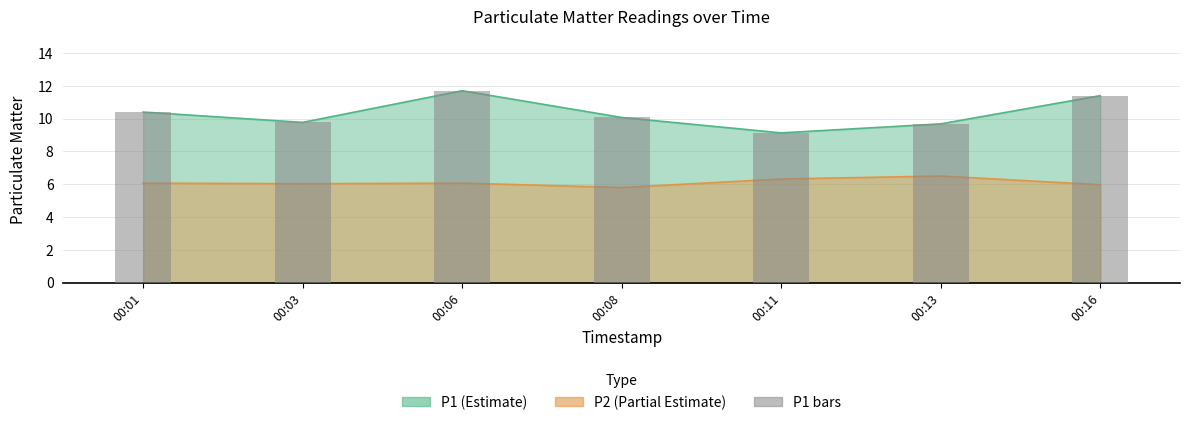

Is it true that the value at 00:16 is 19.1?

False